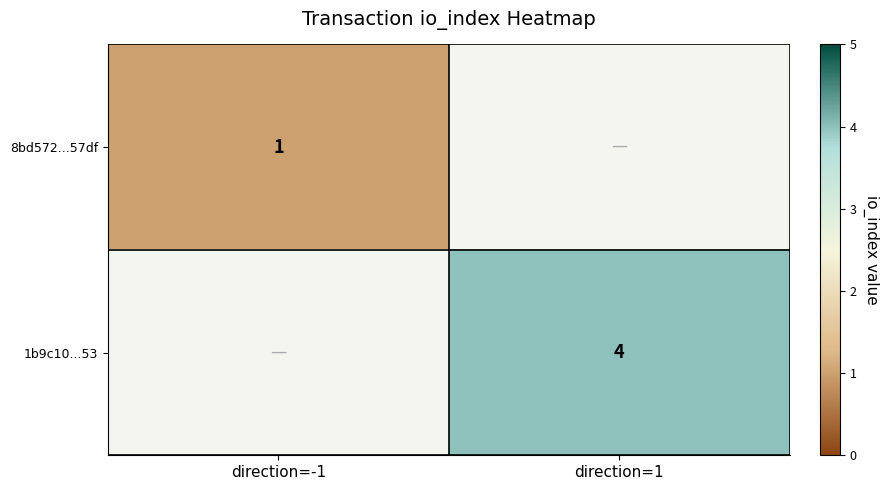

Is it true that 1b9c10...53 equals 6.7 at direction=1?

False